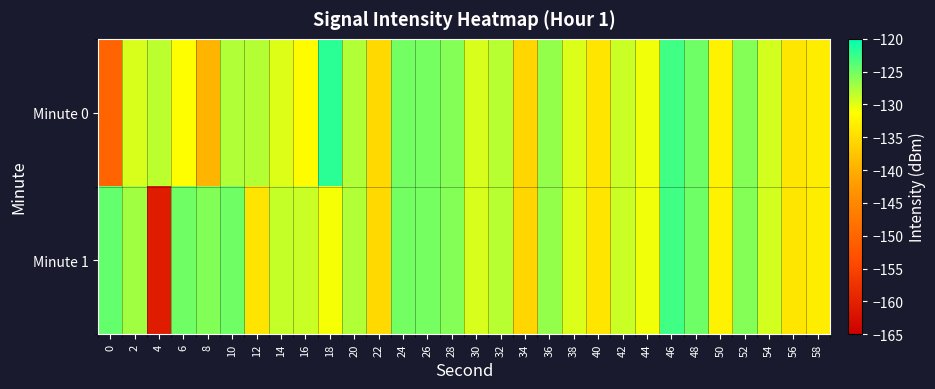

How many series are shown in this chart?

2